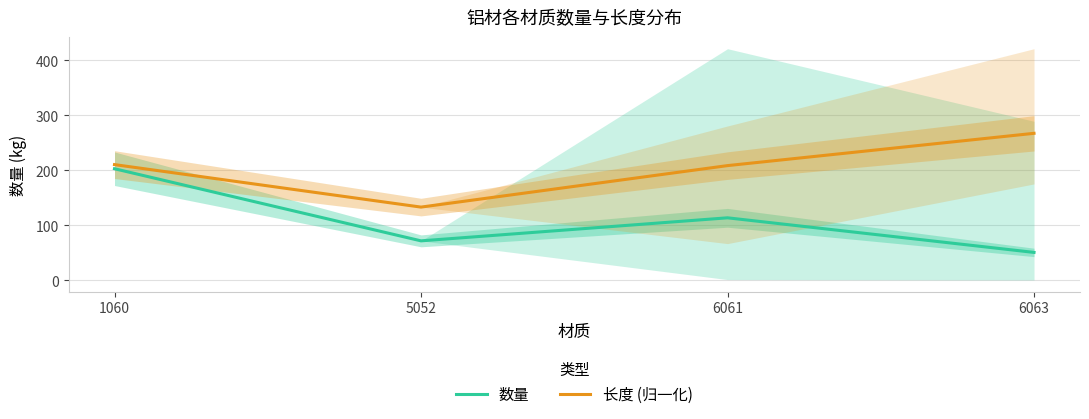

Where is the first local minimum for 数量?

5052